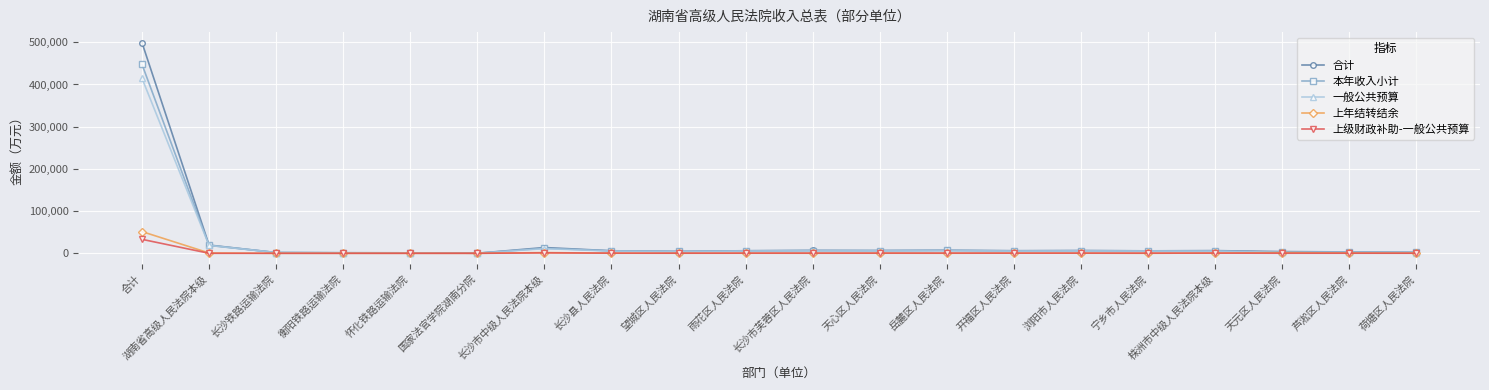

What is the sum of all 上级财政补助-一般公共预算 values?

38839.9